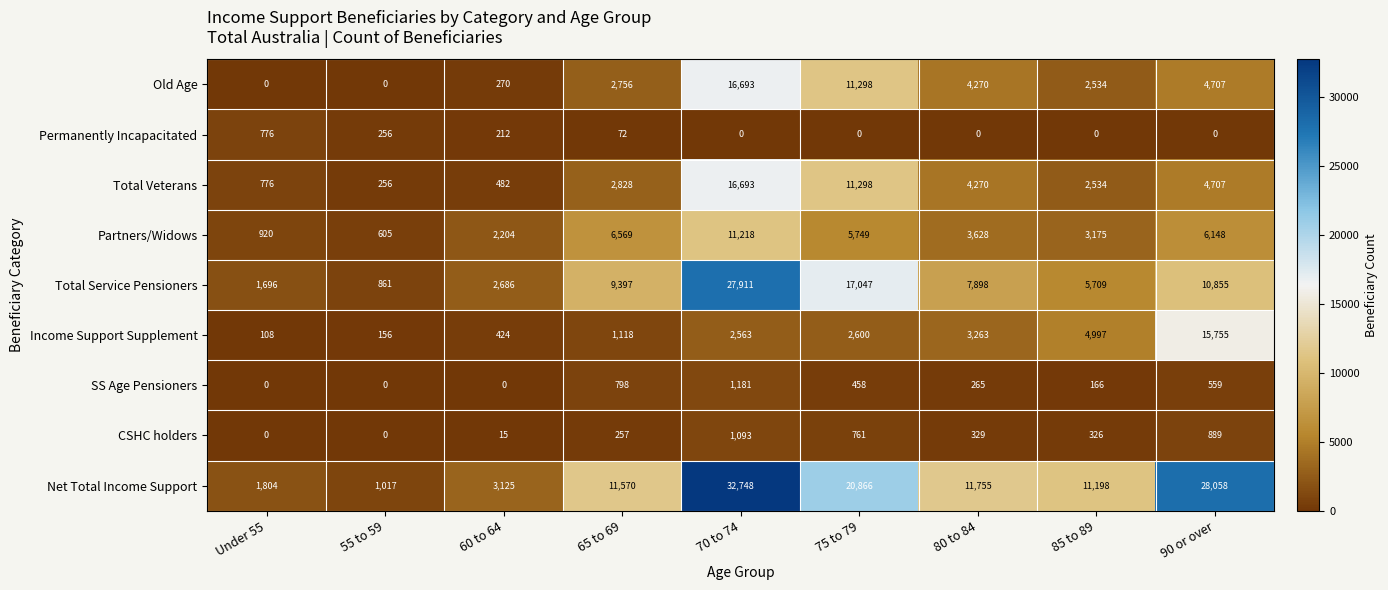

Is it true that Partners/Widows equals 3784 at 90 or over?

False